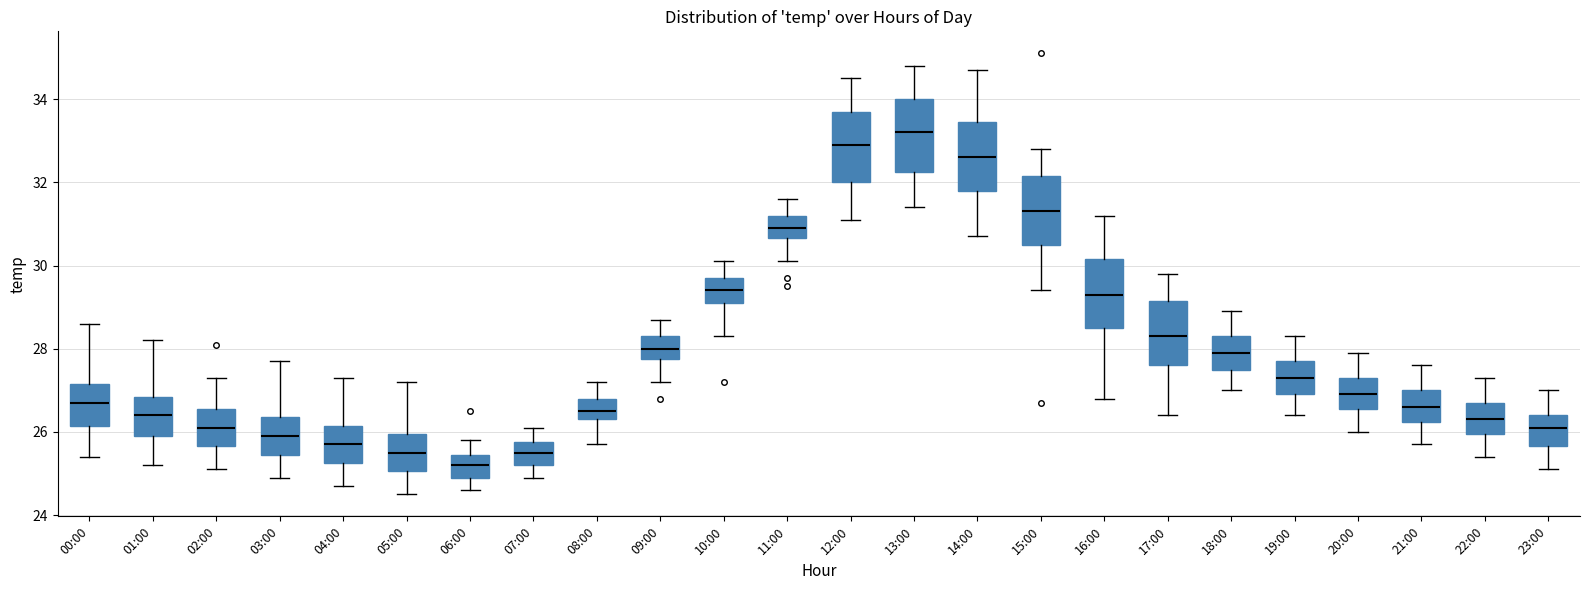

Which box's median line is the highest?

13:00